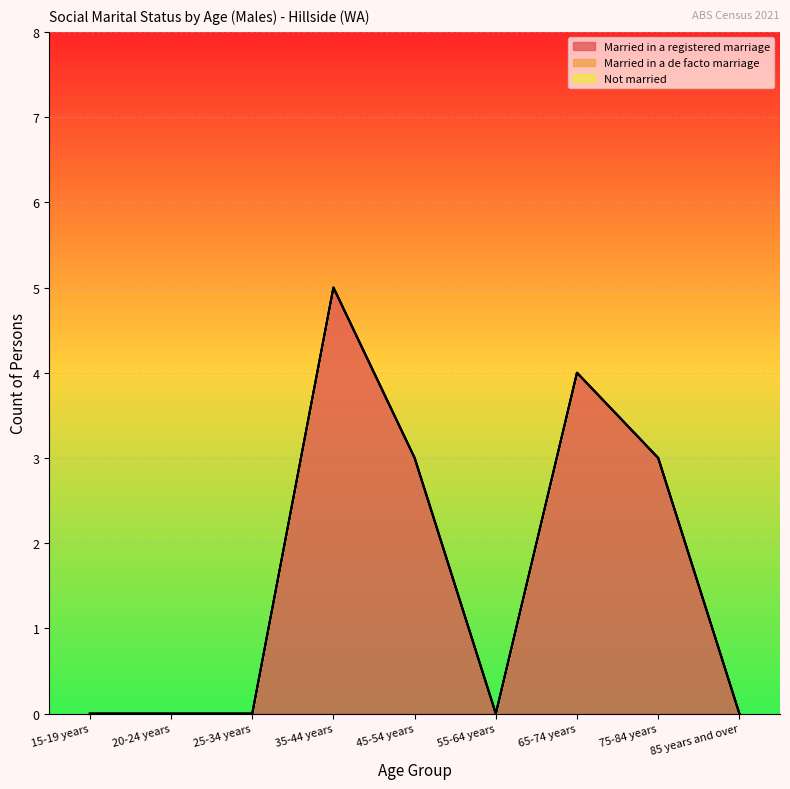

Where is Not married nearest to the value 0?

15-19 years